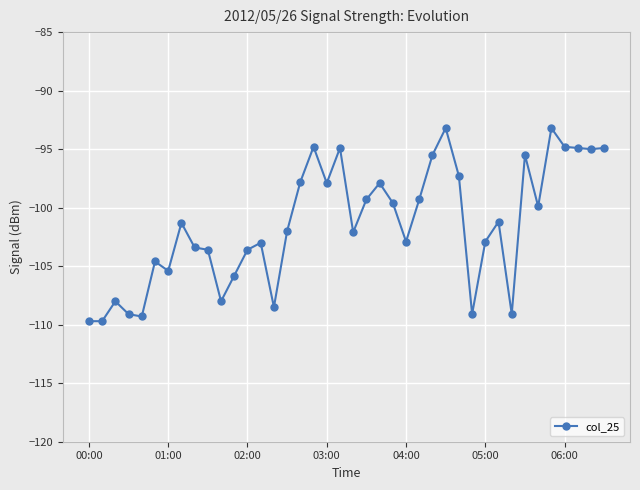

What is the smallest value displayed?

-109.7